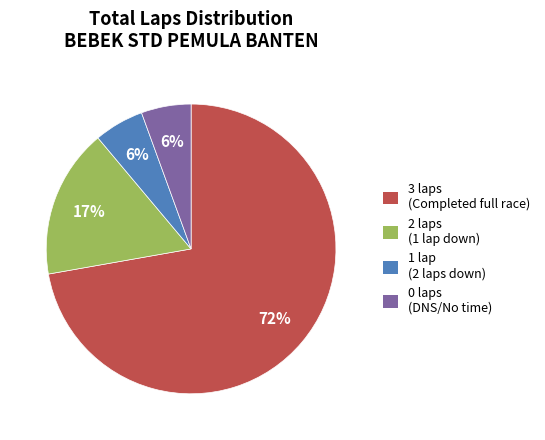

What is the largest slice in the pie chart?

3 laps